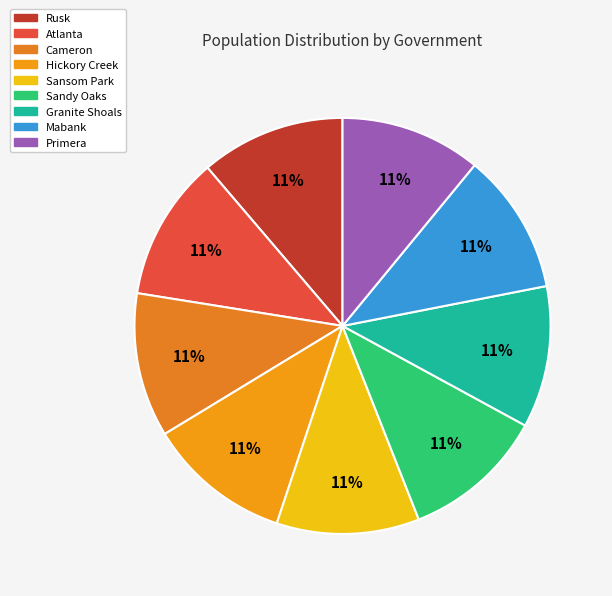

What is the ratio of the value at Granite Shoals to the value at Sansom Park?

1.0